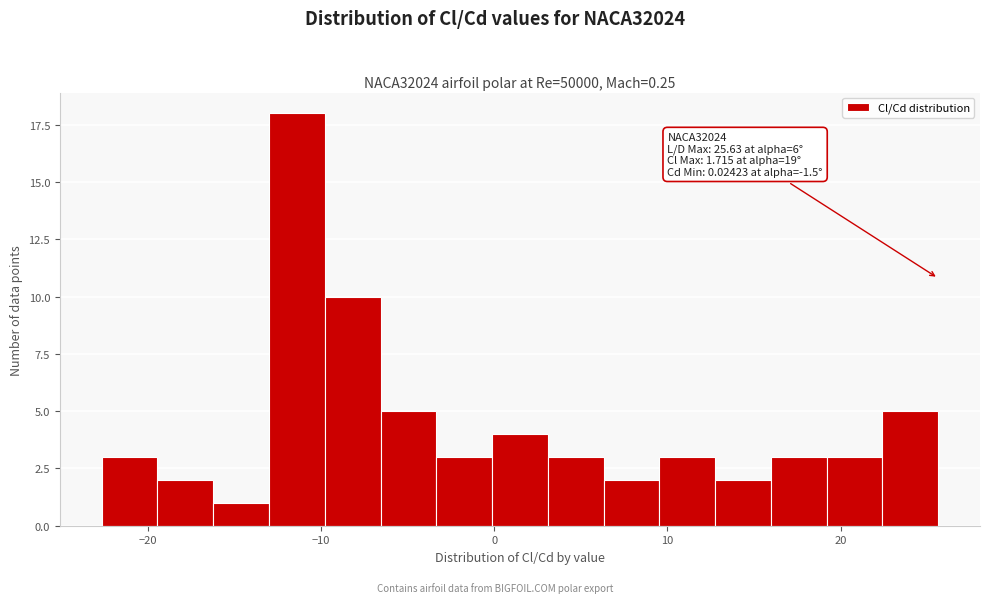

Around what value on the x-axis is the tallest bar? Give the approximate position of its centre, as read against the axis.

-11